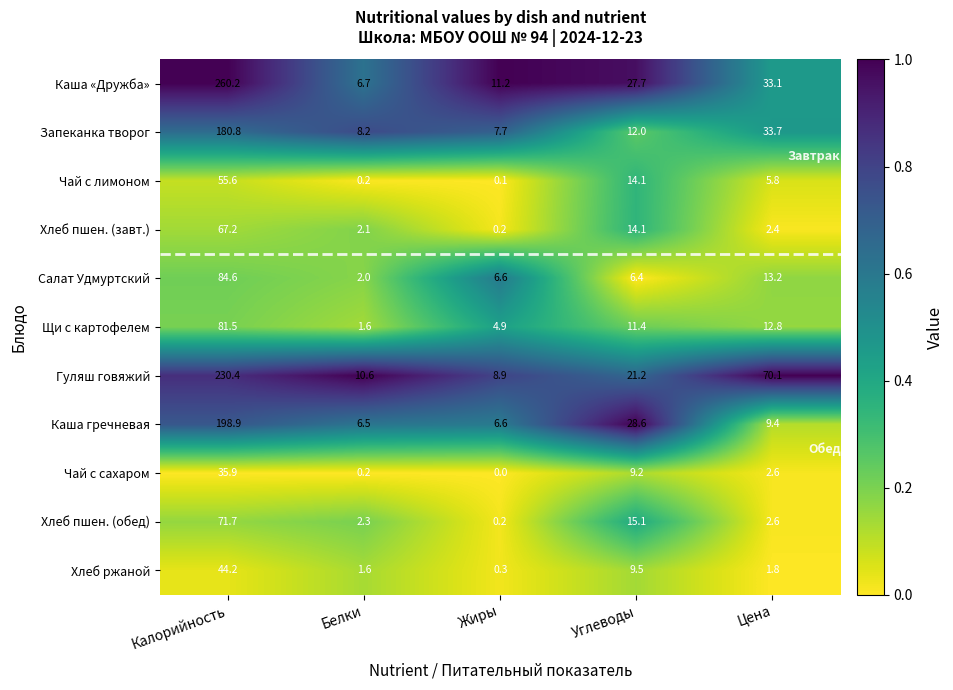

What is the average value of the Чай с сахаром series?

9.6